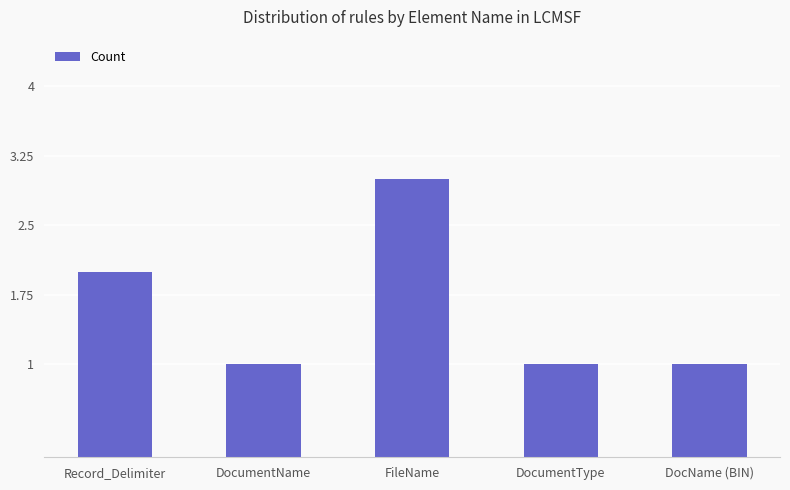

What is the maximum value shown in the chart?

3